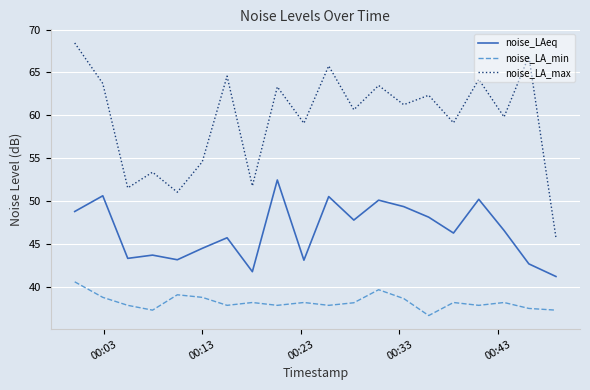

What is the smallest value displayed?

36.7